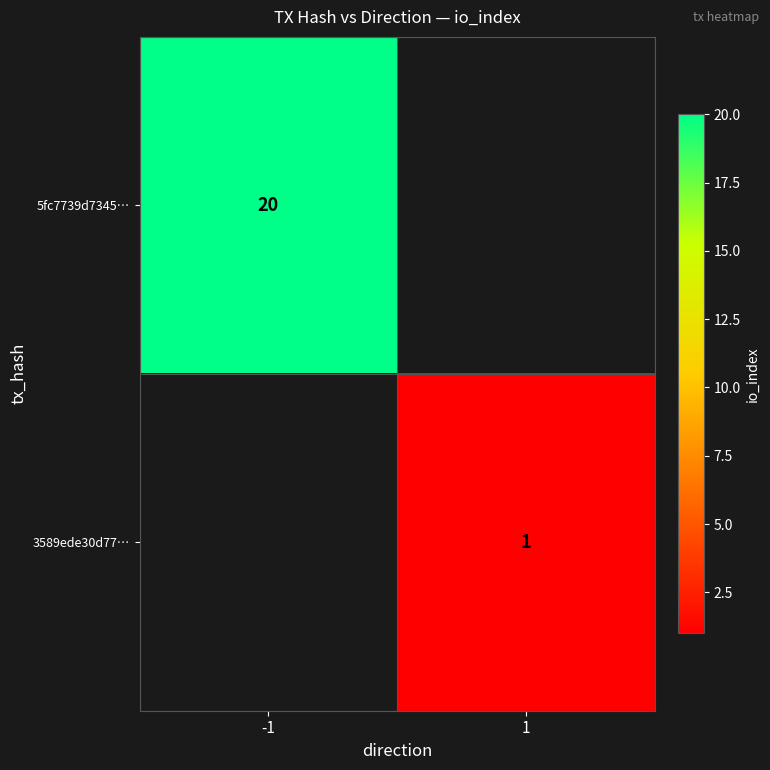

Is it true that 5fc7739d7345… equals 9.0 at -1?

False